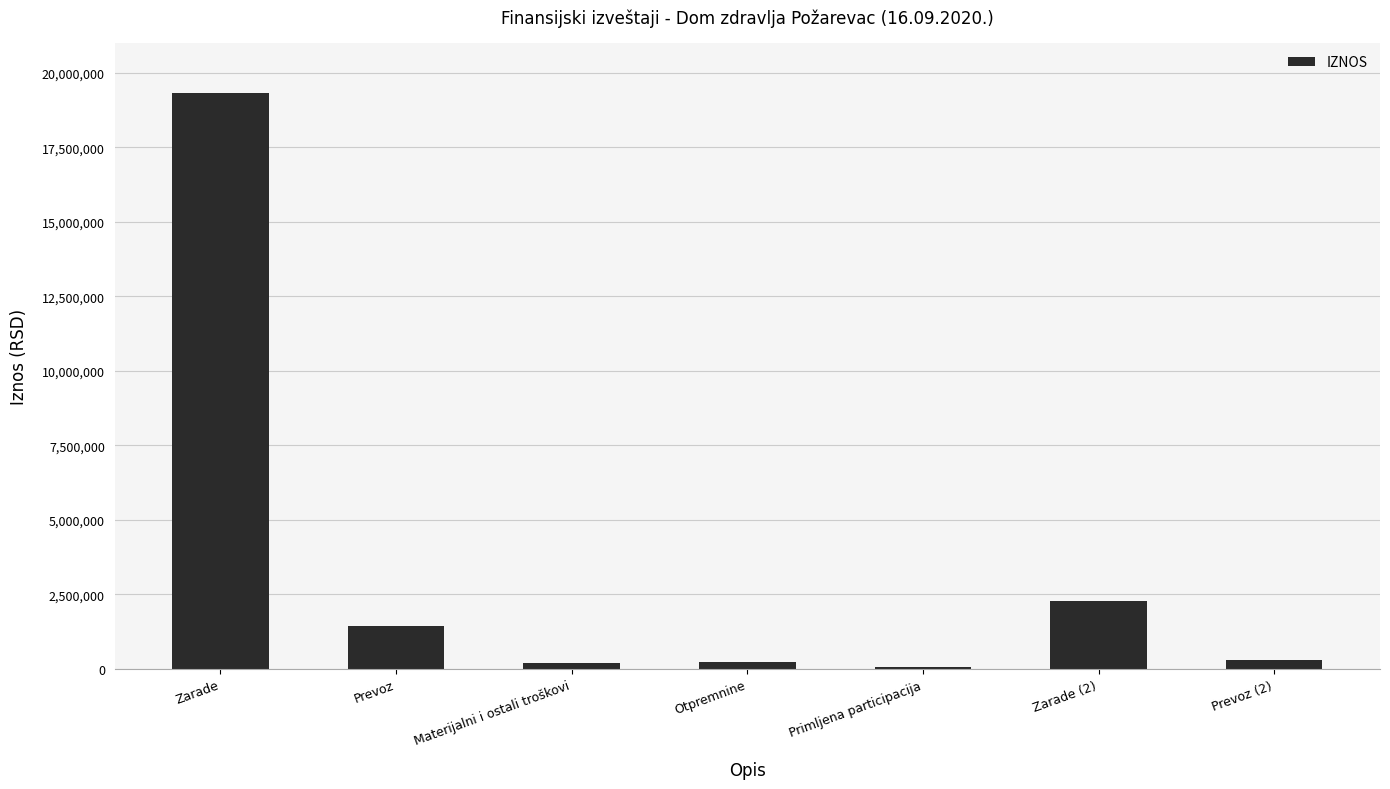

What position from the left is Otpremnine?

4